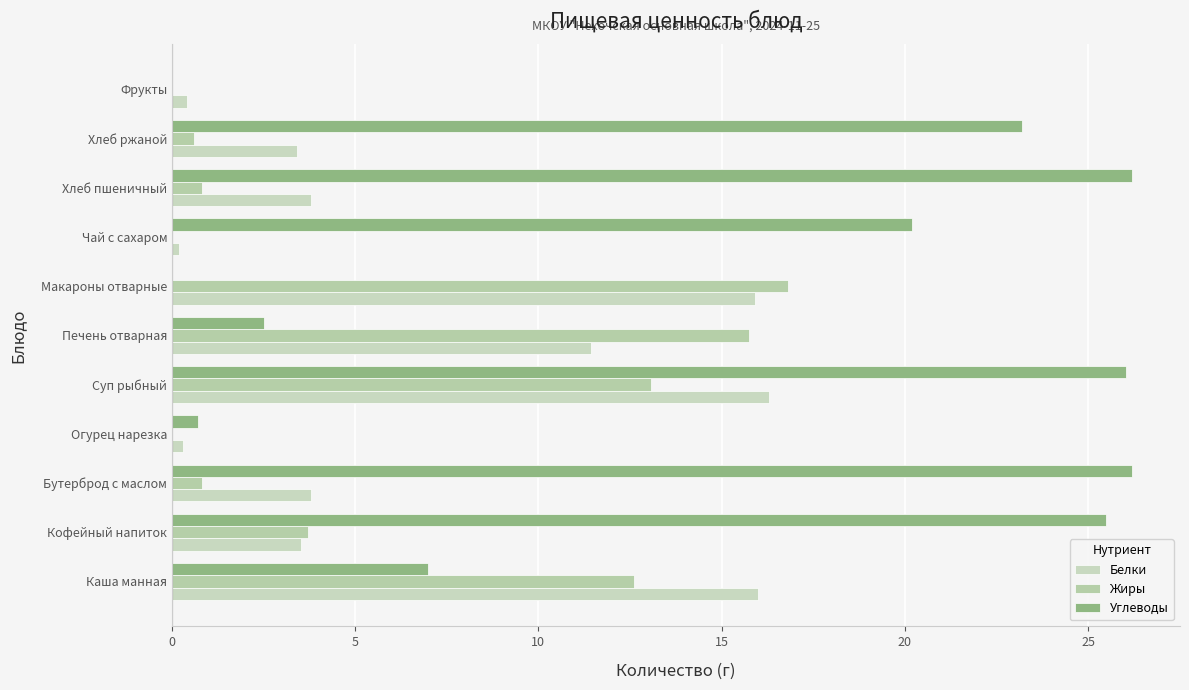

What are all the series names shown in the legend?

Белки, Жиры, Углеводы